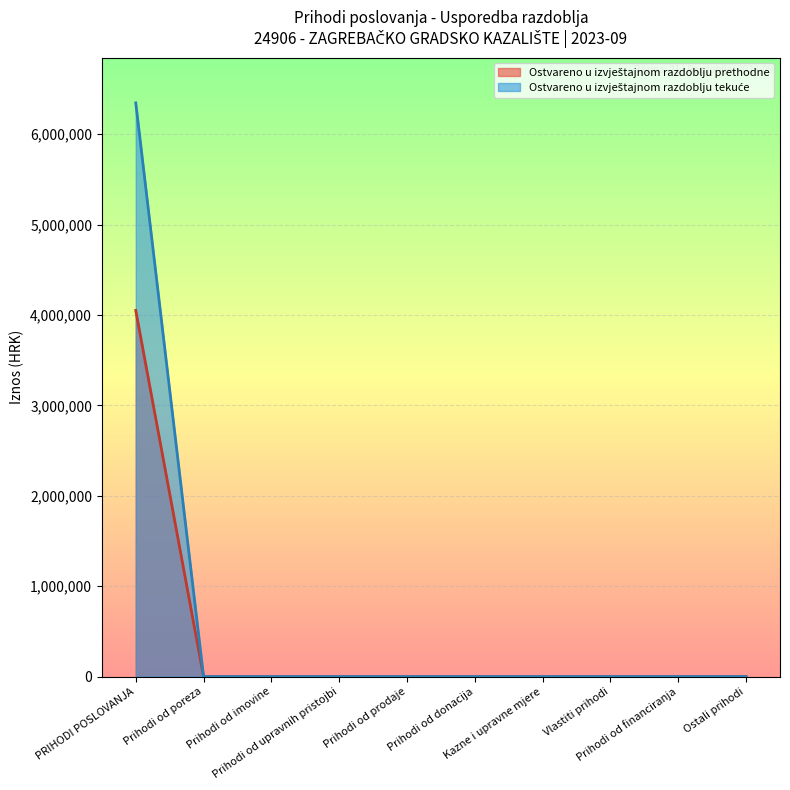

At how many categories does at least one series exceed 273691?

1